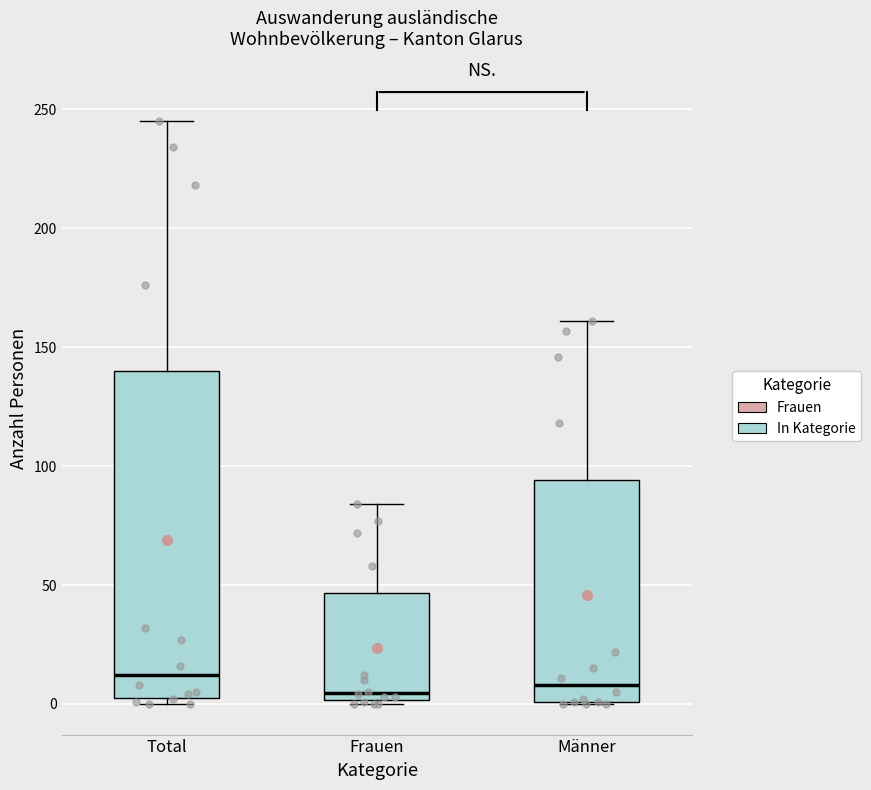

Reading left to right, transcribe this box plot: for each box, give where its median line is, the range the box spans, and where its two whiskers end, as read against the y-axis. The values are not printed on the chart, so give them approximately, as read against the axis.

Total: median 10, box 5 to 140, whiskers 0 to 245
Frauen: median 5, box 0 to 45, whiskers 0 to 85
Männer: median 10, box 0 to 95, whiskers 0 to 160